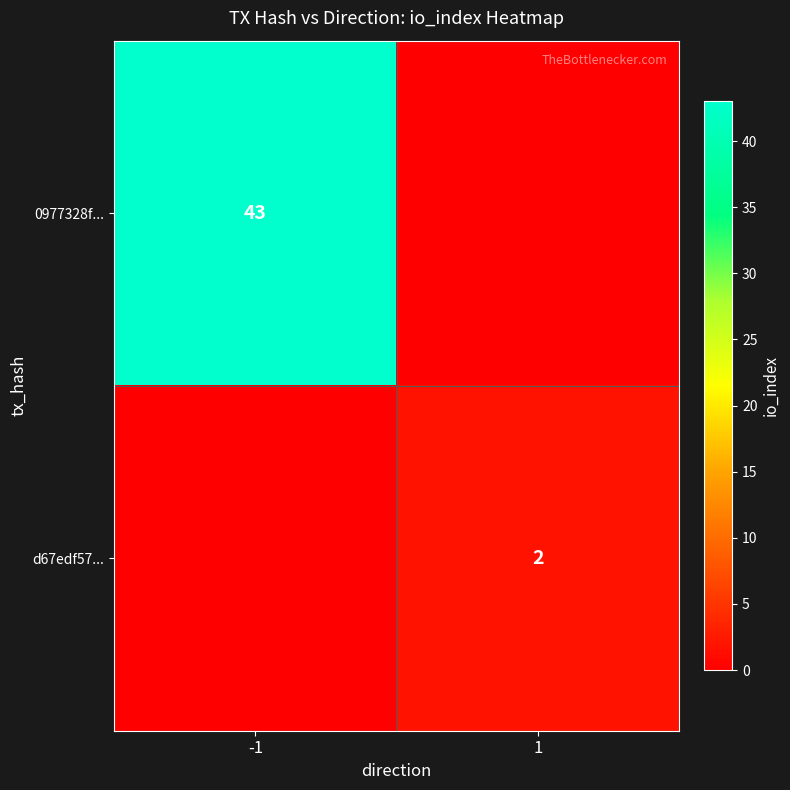

Is the value of d67edf57... at 1 greater than the value of 0977328f... at -1?

No